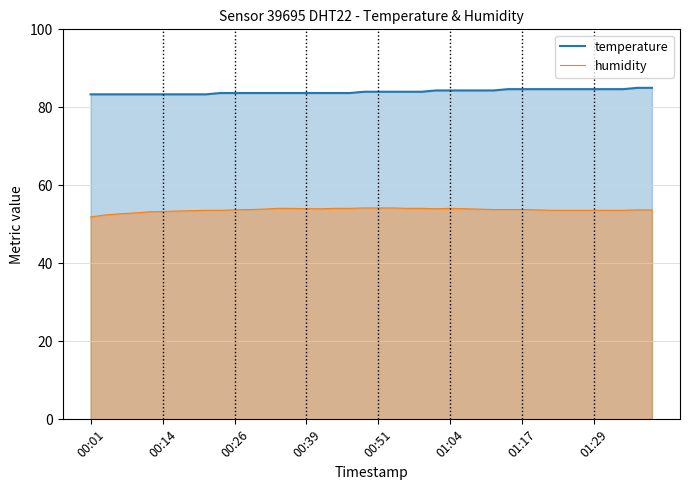

True or false: humidity and temperature intersect in this chart.

False